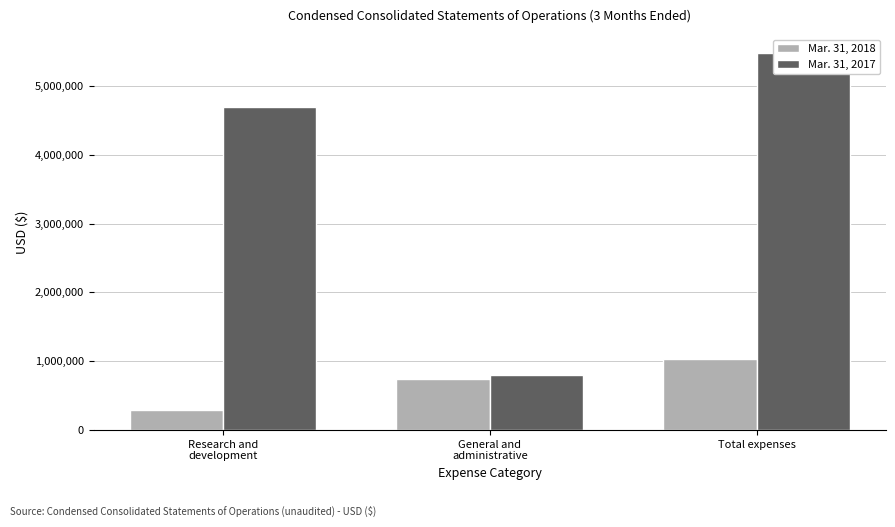

Is it true that Mar. 31, 2018 equals 734581 at General and
administrative?

True